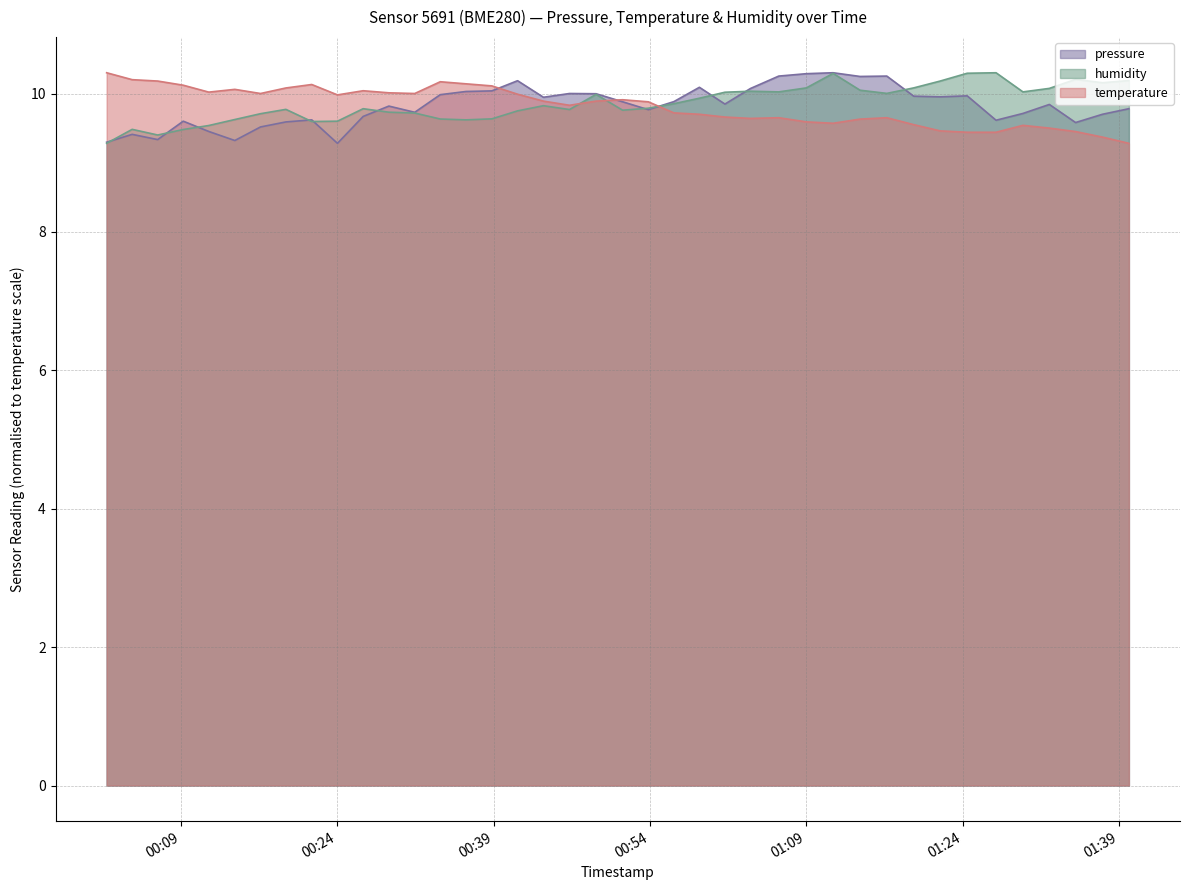

True or false: pressure and humidity intersect in this chart.

True